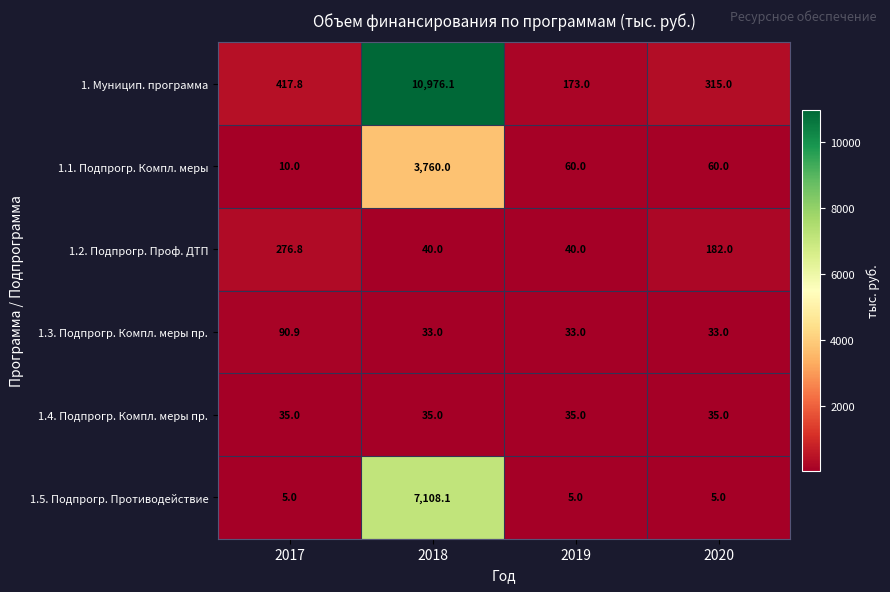

What value does the 1.1. Подпрогр. Компл. меры series have at 2019?

60.0